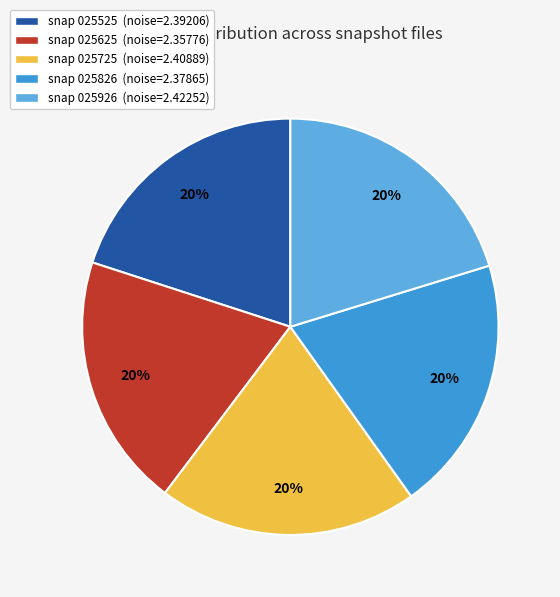

How many slices are in this pie chart?

5